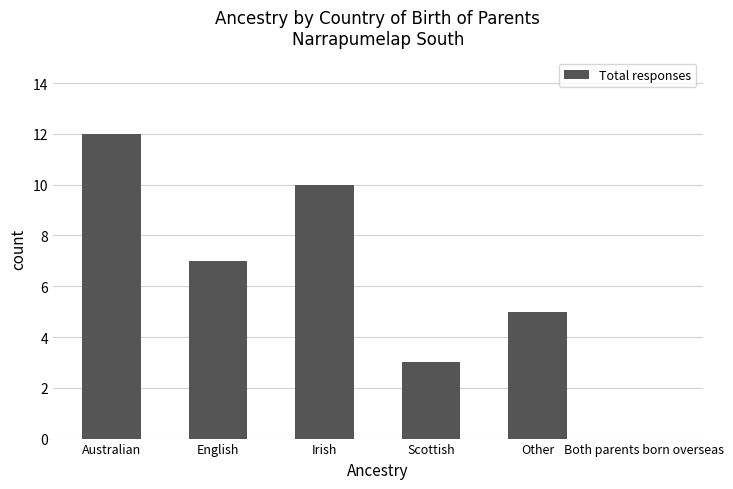

Reading right to left, list all the values displayed in this chart.

Both parents born overseas=0	Other=5	Scottish=3	Irish=10	English=7	Australian=12